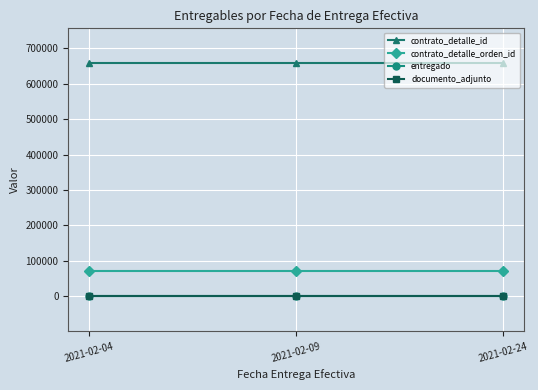

Is this an area chart (filled region under the line)?

No